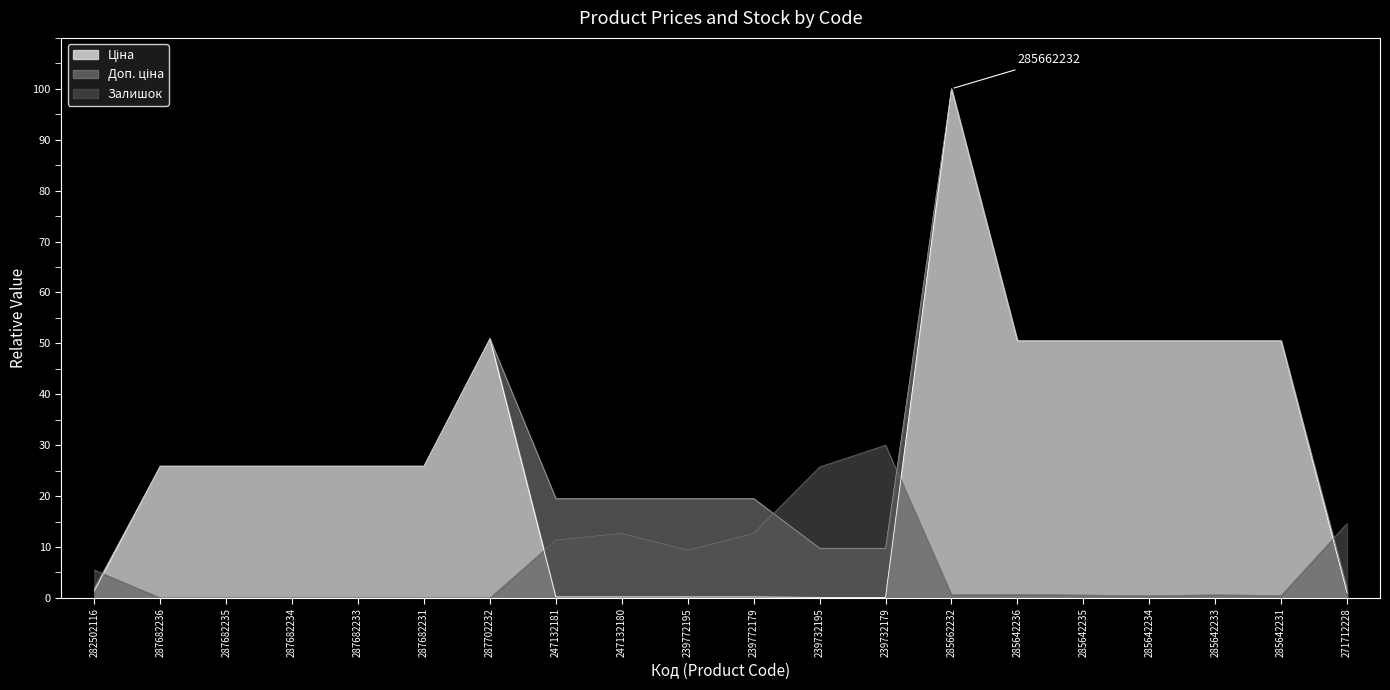

Count the number of data series in this chart.

3